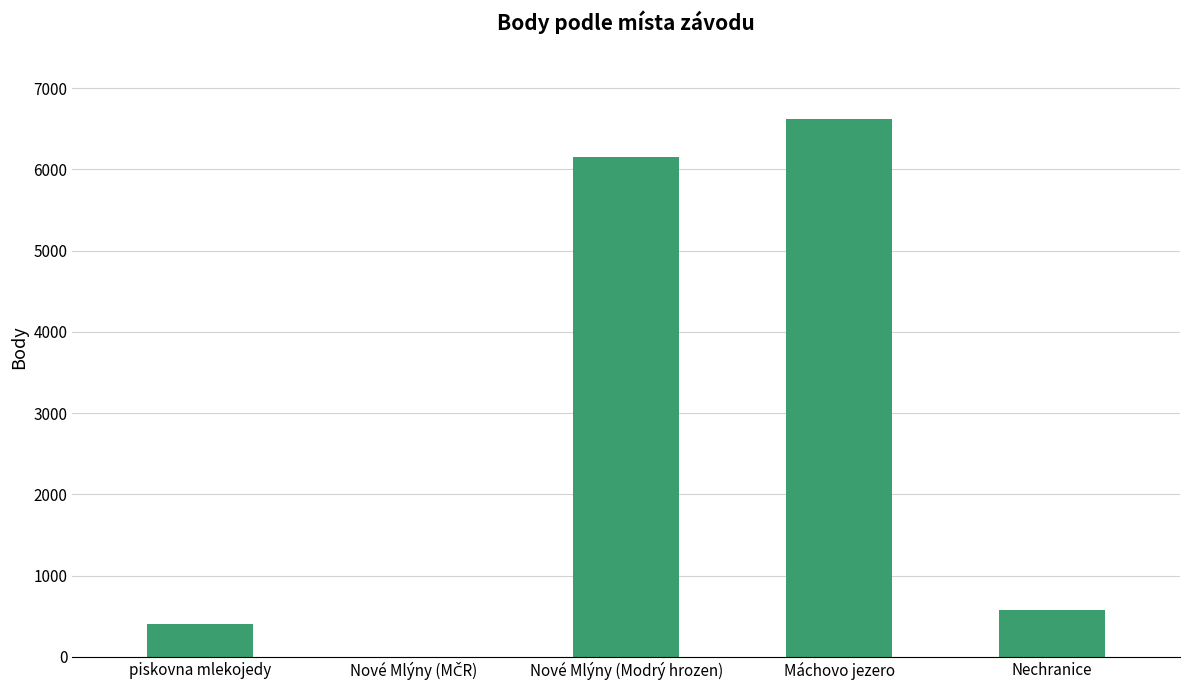

At which label is the value closest to 3311?

Nechranice